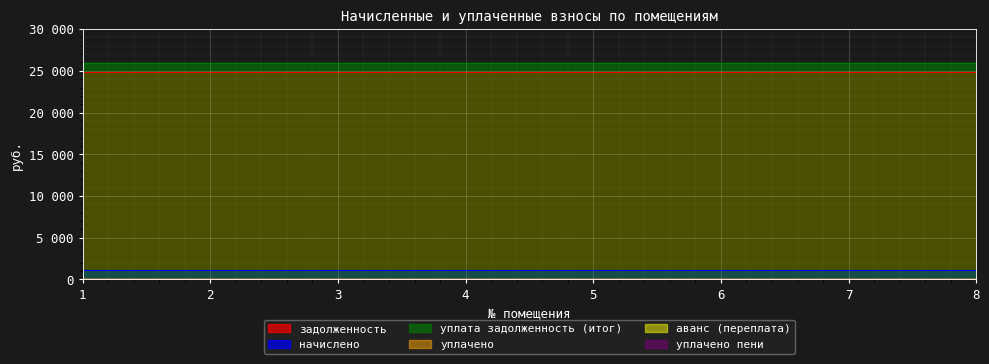

Reading right to left, transcribe all the data shown in this chart.

задолженность: 24820.8	24820.8	24820.8	24820.8	24820.8	24820.8	24820.8	24820.8
начислено: 1170.0	1170.0	1170.0	1170.0	1170.0	1170.0	1170.0	1170.0
уплата задолженность (итог): 25990.8	25990.8	25990.8	25990.8	25990.8	25990.8	25990.8	25990.8
уплачено: 0.0	0.0	0.0	0.0	0.0	0.0	0.0	0.0
аванс (переплата): 0.0	0.0	0.0	0.0	0.0	0.0	0.0	0.0
уплачено пени: 0.0	0.0	0.0	0.0	0.0	0.0	0.0	0.0